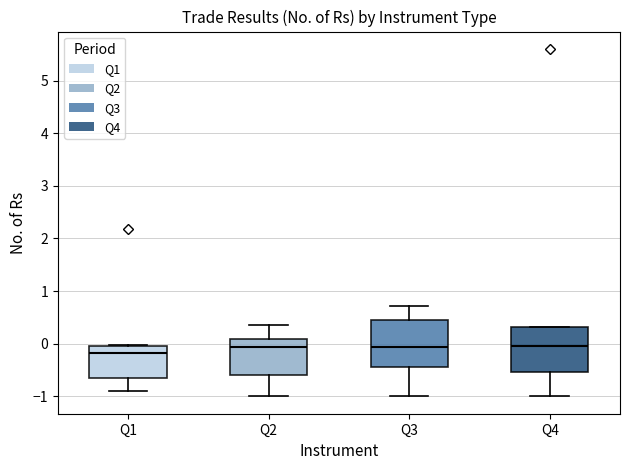

Reading left to right, transcribe this box plot: for each box, give where its median line is, the range the box spans, and where its two whiskers end, as read against the y-axis. The values are not printed on the chart, so give them approximately, as read against the axis.

Q1: median -0.2, box -0.6 to 0.0, whiskers -0.9 to 0.0
Q2: median -0.1, box -0.6 to 0.1, whiskers -1.0 to 0.4
Q3: median -0.1, box -0.4 to 0.5, whiskers -1.0 to 0.7
Q4: median 0.0, box -0.5 to 0.3, whiskers -1.0 to 0.3